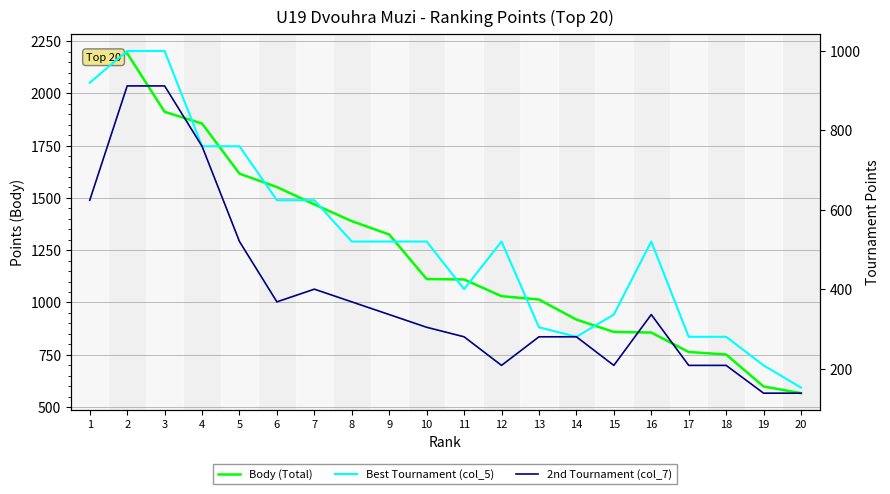

At which category does Best Tournament (col_5) reach its first local valley?

11